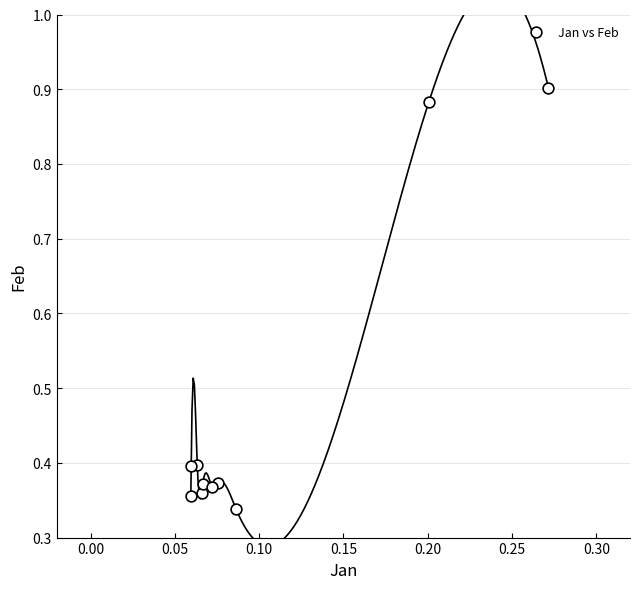

What is the range of Y values (max minus min)?

0.6